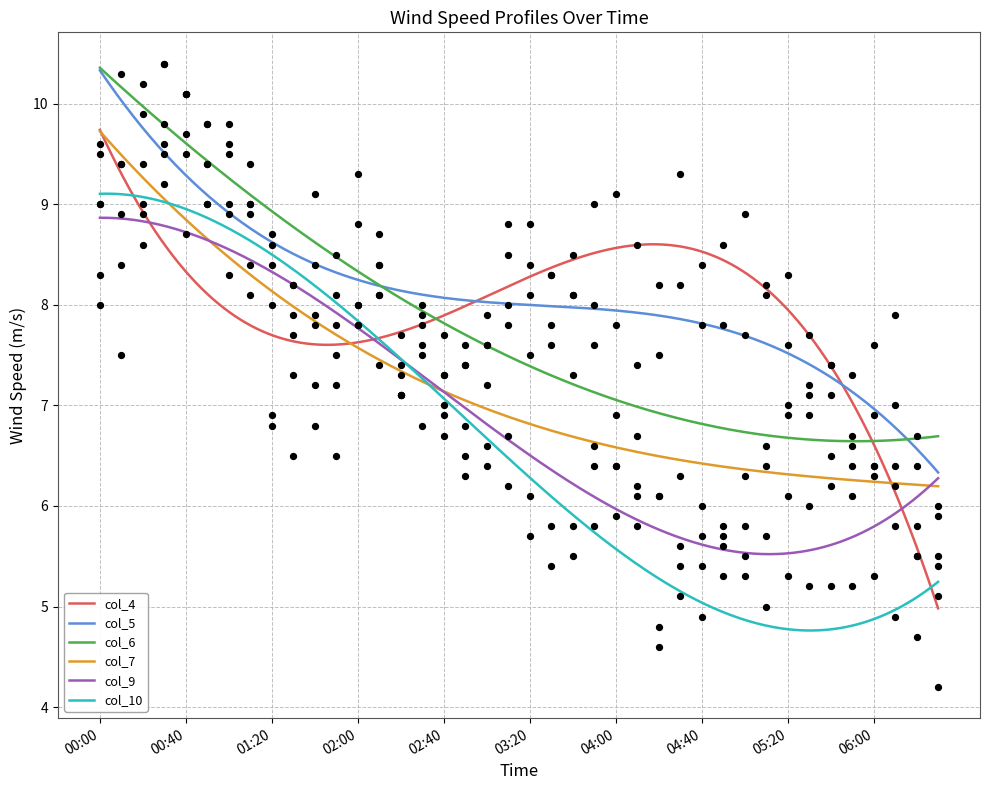

What is the lowest value of the col_4 series?

5.0